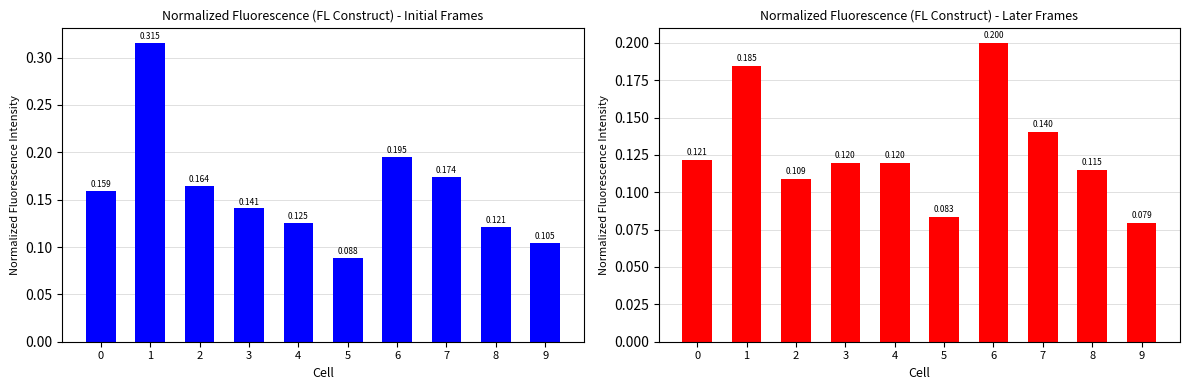

What is the difference between the highest and lowest values at 1?

0.1